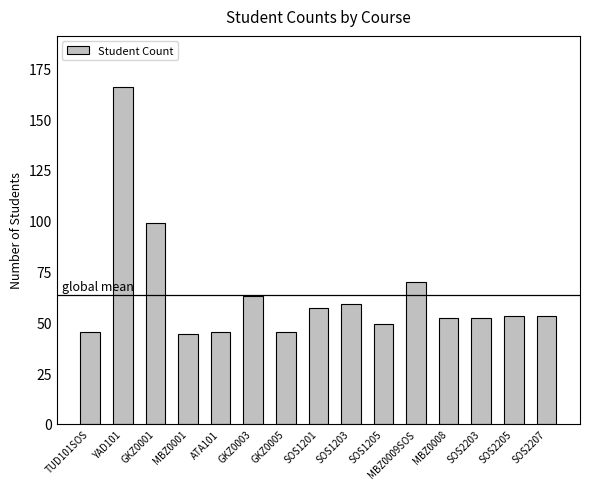

Reading left to right, transcribe all the data shown in this chart.

TUD101SOS=45	YAD101=166	GKZ0001=99	MBZ0001=44	ATA101=45	GKZ0003=63	GKZ0005=45	SOS1201=57	SOS1203=59	SOS1205=49	MBZ0009SOS=70	MBZ0008=52	SOS2203=52	SOS2205=53	SOS2207=53